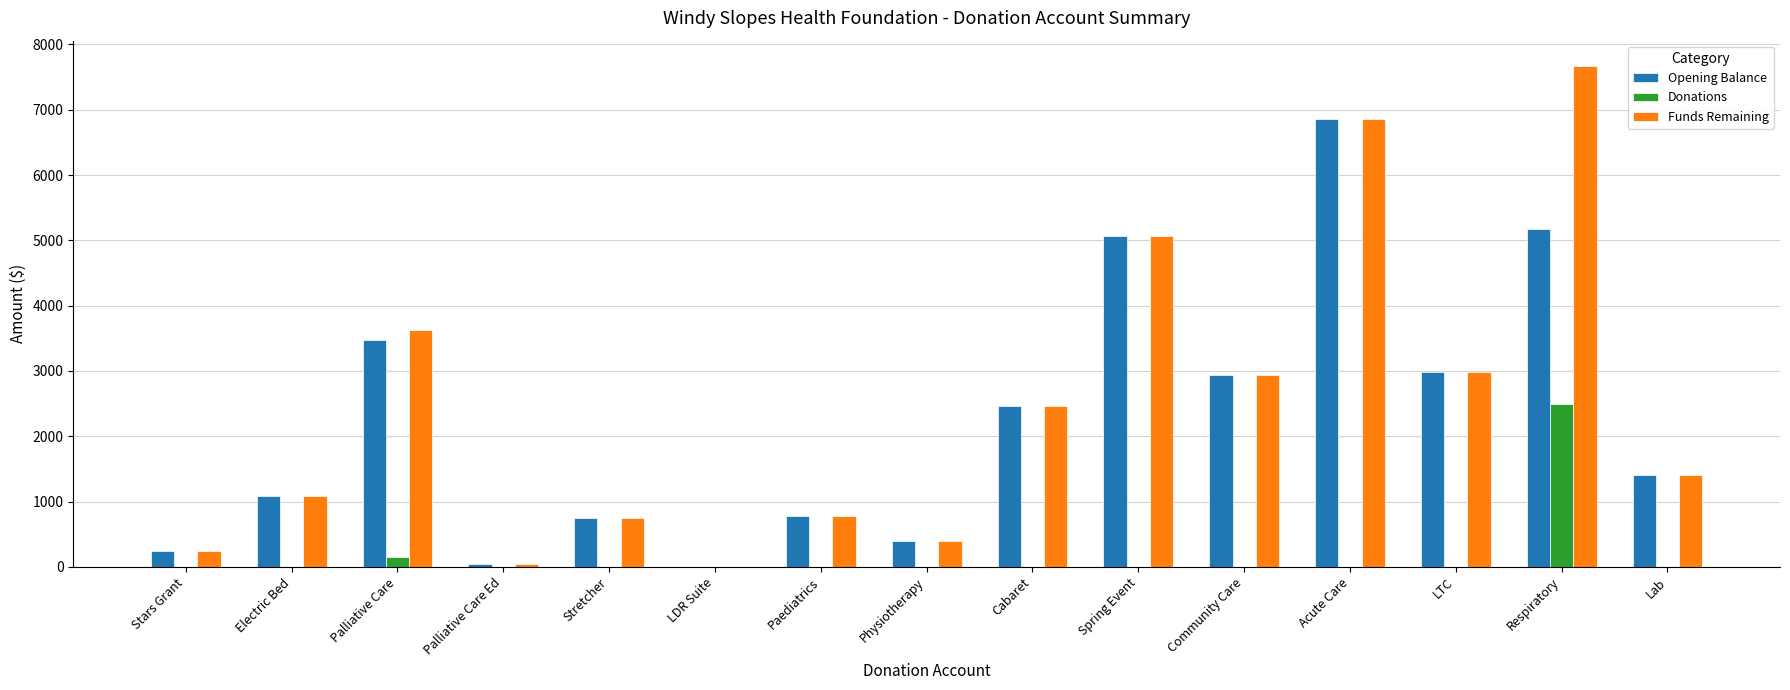

How many groups of bars are there?

15